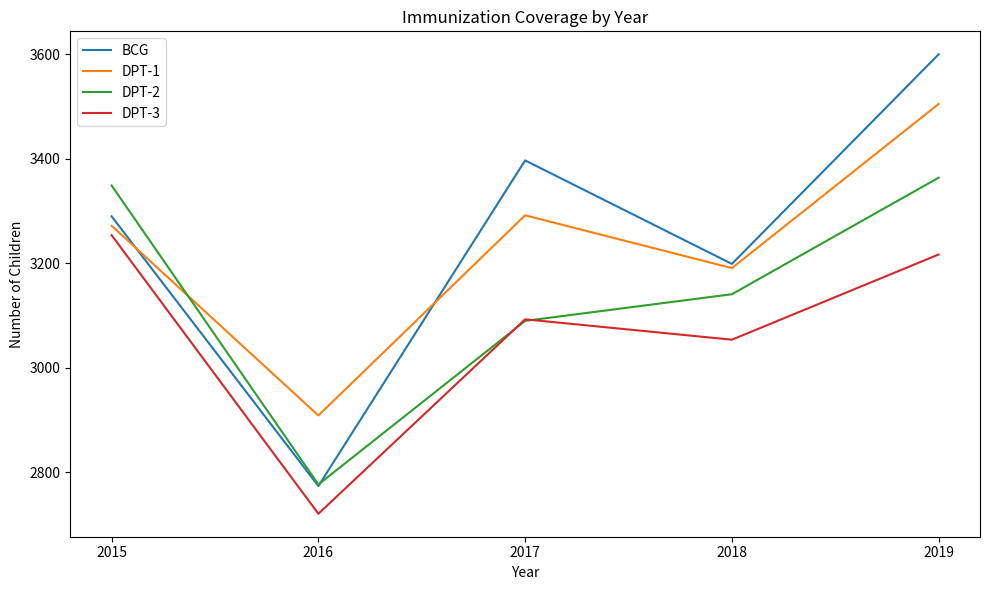

What is the total value across all series at 2015?

13165